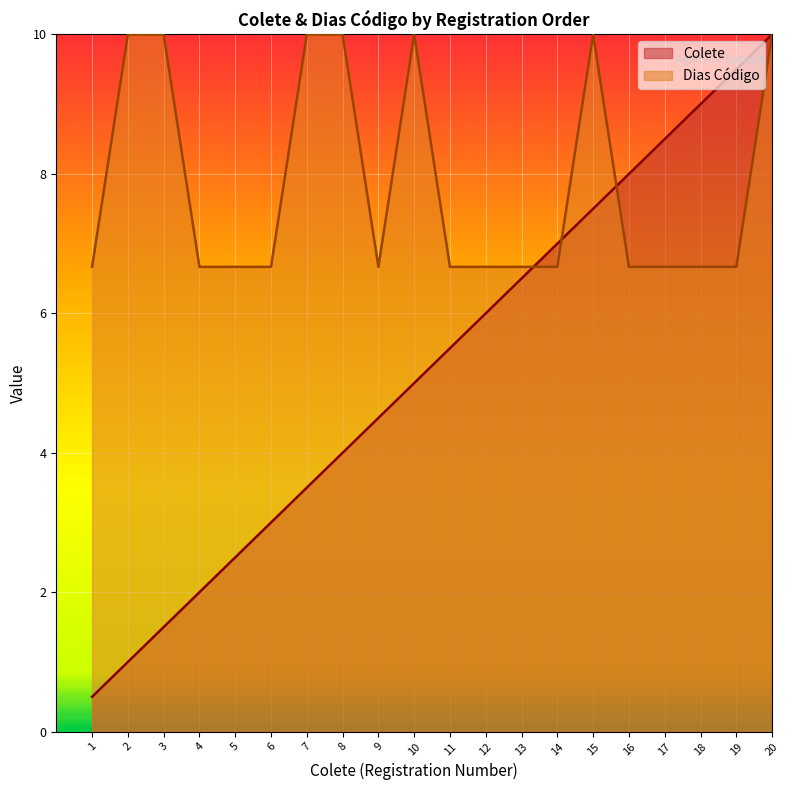

The Dias Código series shows 4.4 at 4. True or false?

False